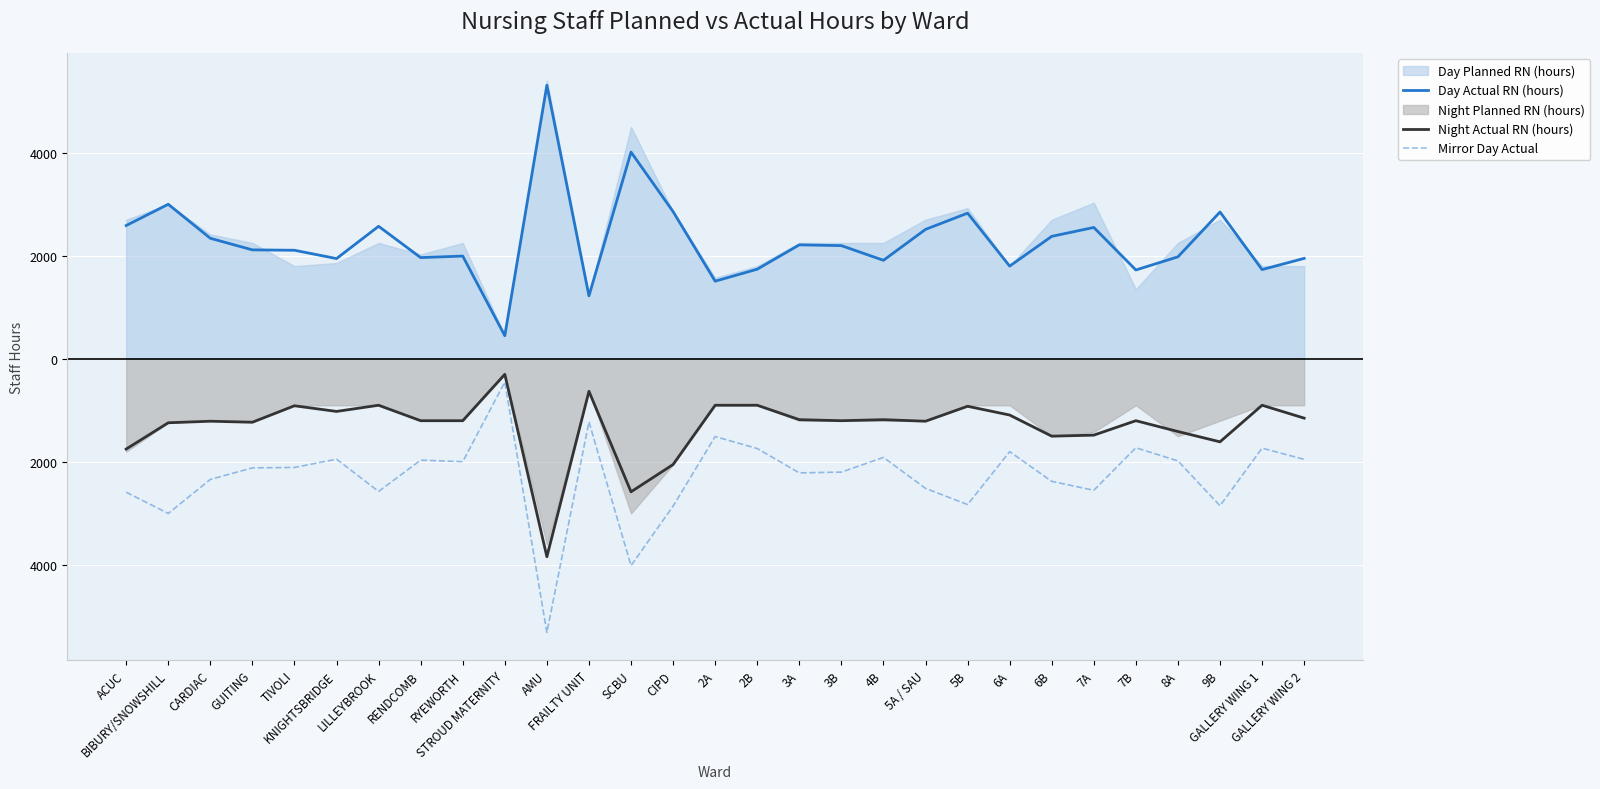

What position from the left is 9B?

27